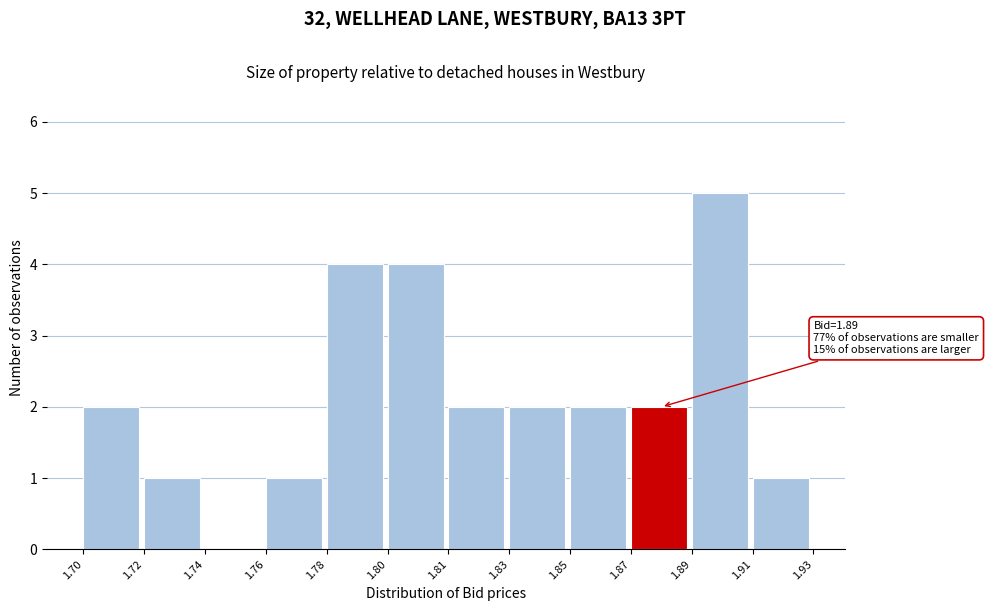

Reading right to left, what are all the values shown in this chart?

1.91=1	1.89=5	1.87=2	1.85=2	1.83=2	1.81=2	1.80=4	1.78=4	1.76=1	1.74=0	1.72=1	1.70=2